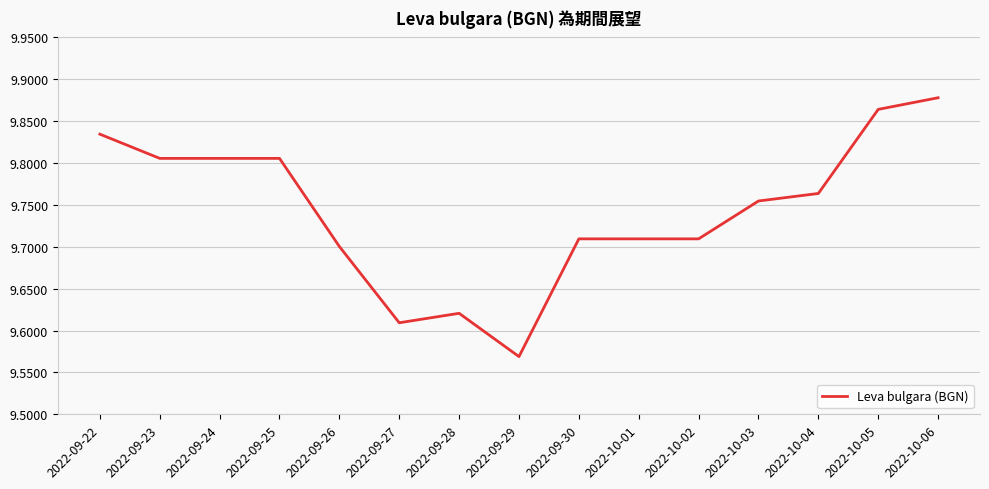

Where is the data nearest to the value 9?

2022-09-29